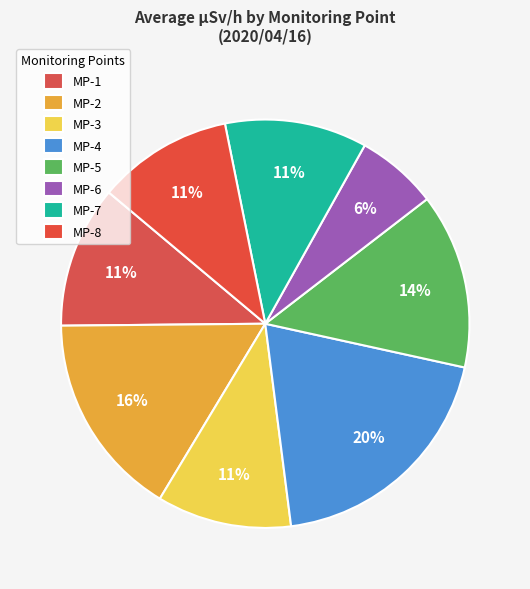

How many segments does this pie chart have?

8